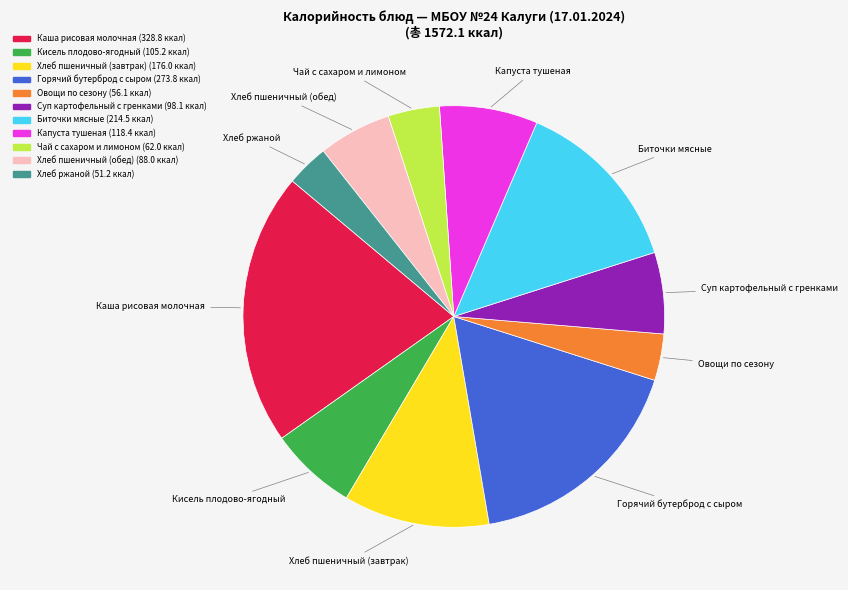

What is the largest slice in the pie chart?

Каша рисовая молочная